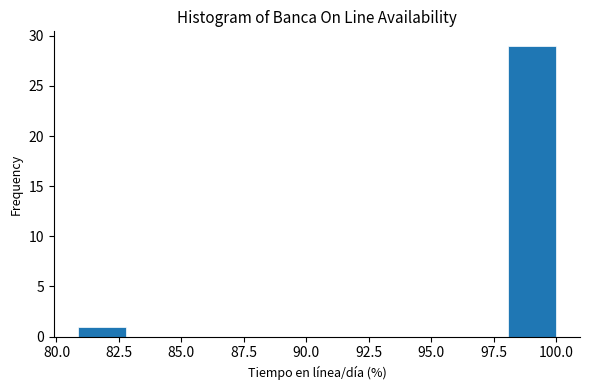

Around what value on the x-axis is the tallest bar? Give the approximate position of its centre, as read against the axis.

99.0